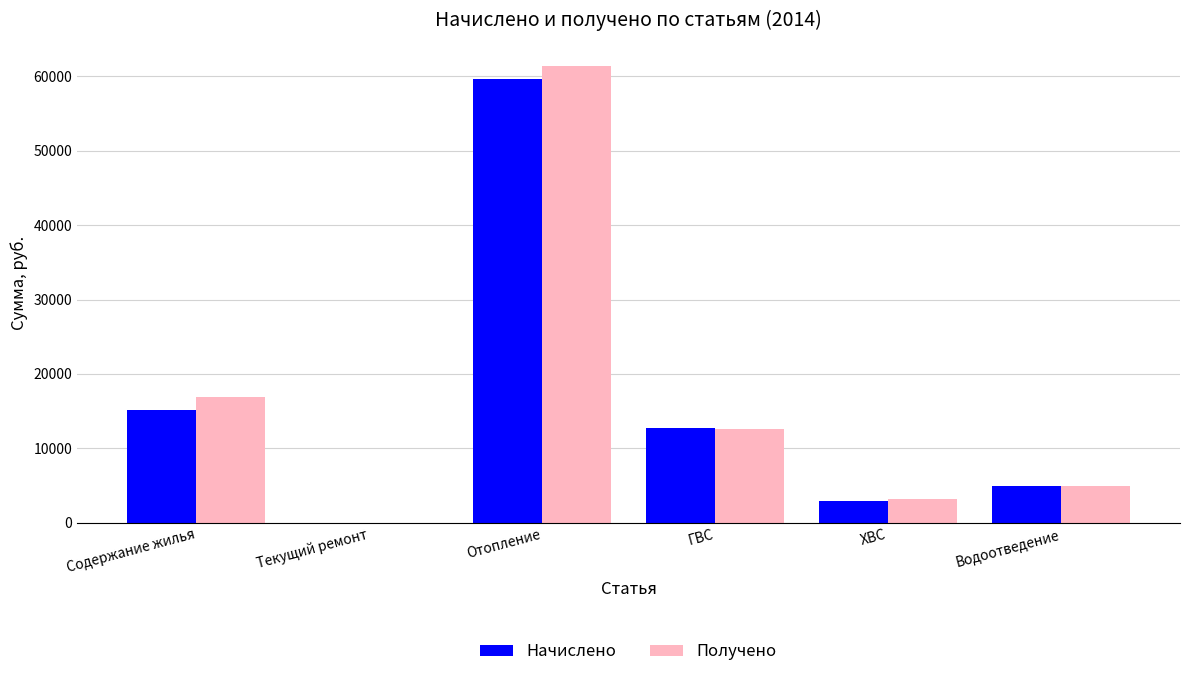

Read the Начислено value at Водоотведение.

4908.9